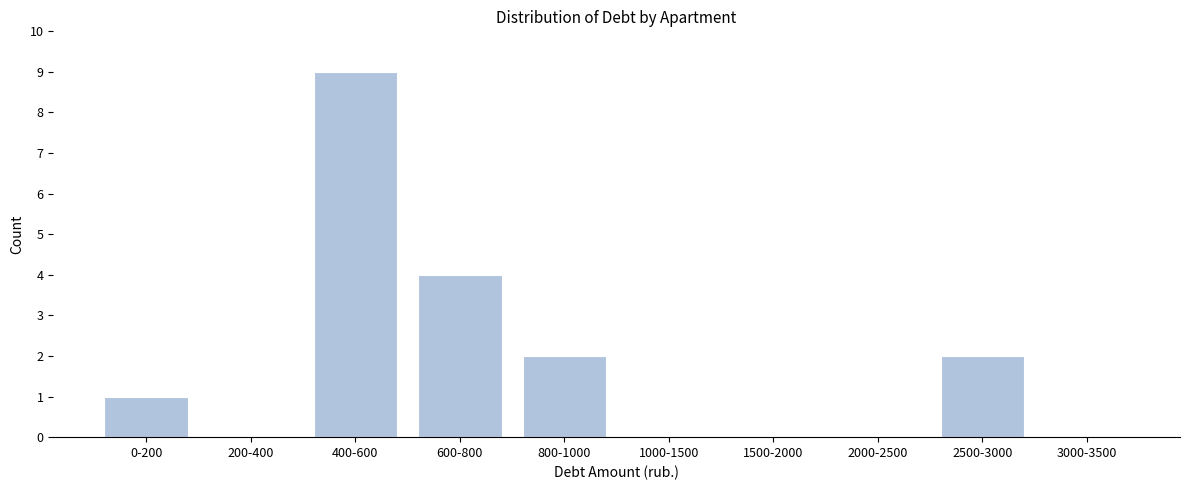

Reading left to right, what are all the values shown in this chart?

0-200=1	200-400=0	400-600=9	600-800=4	800-1000=2	1000-1500=0	1500-2000=0	2000-2500=0	2500-3000=2	3000-3500=0